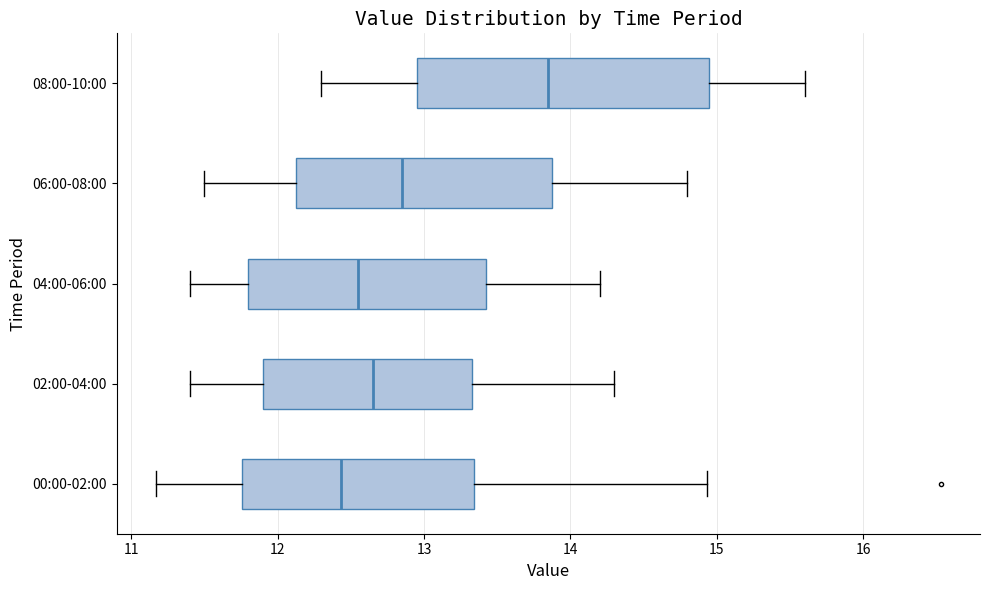

Where does the median line of the box for 06:00-08:00 sit on the x-axis? The values are not printed on the chart, so give them approximately, as read against the axis.

12.9